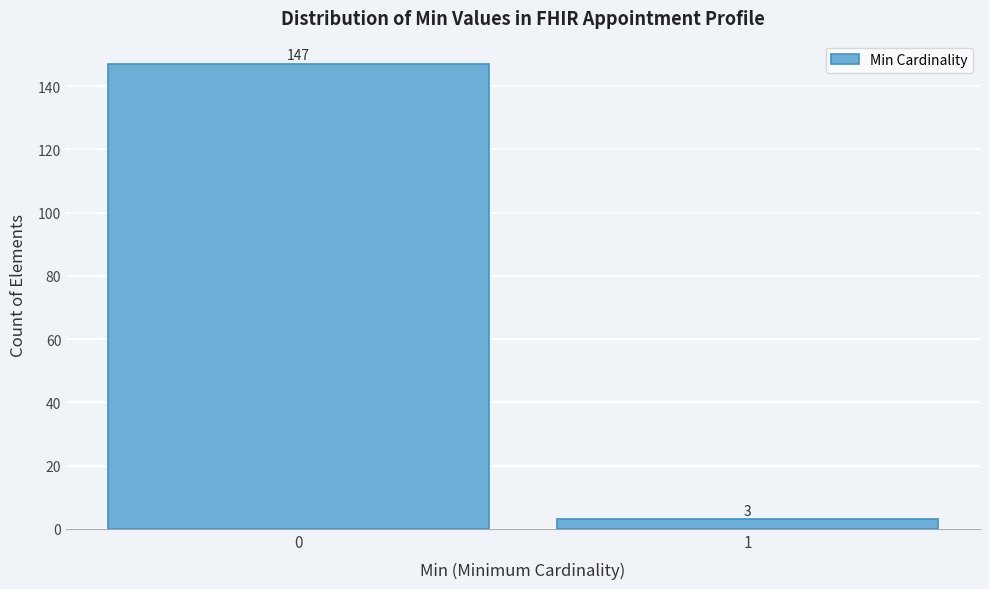

Reading right to left, extract all data points from this chart.

3	147